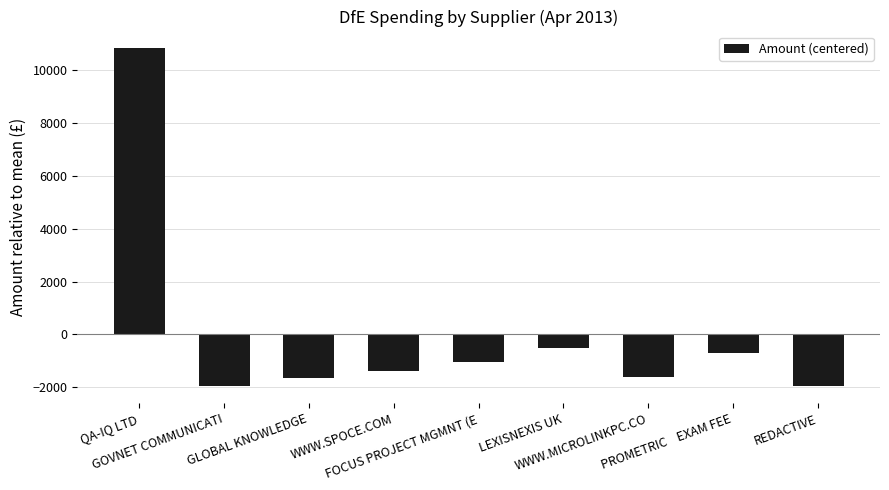

How many series are shown in this chart?

1